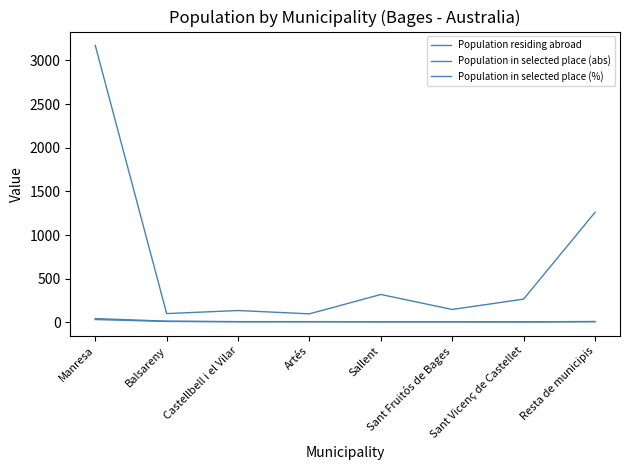

How many lines are shown in the chart?

3